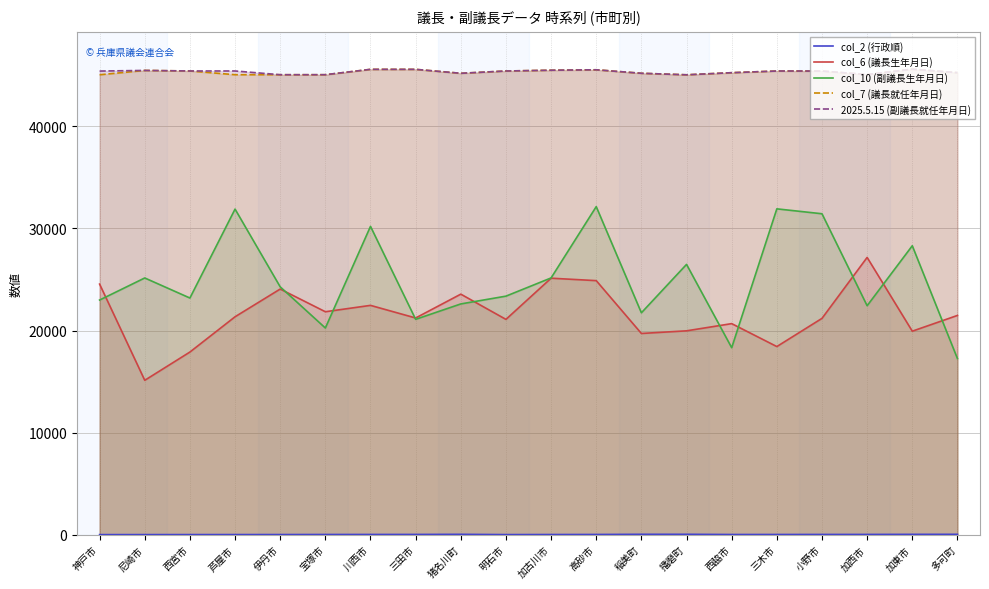

What is the highest value of the col_6 (議長生年月日) series?

27160